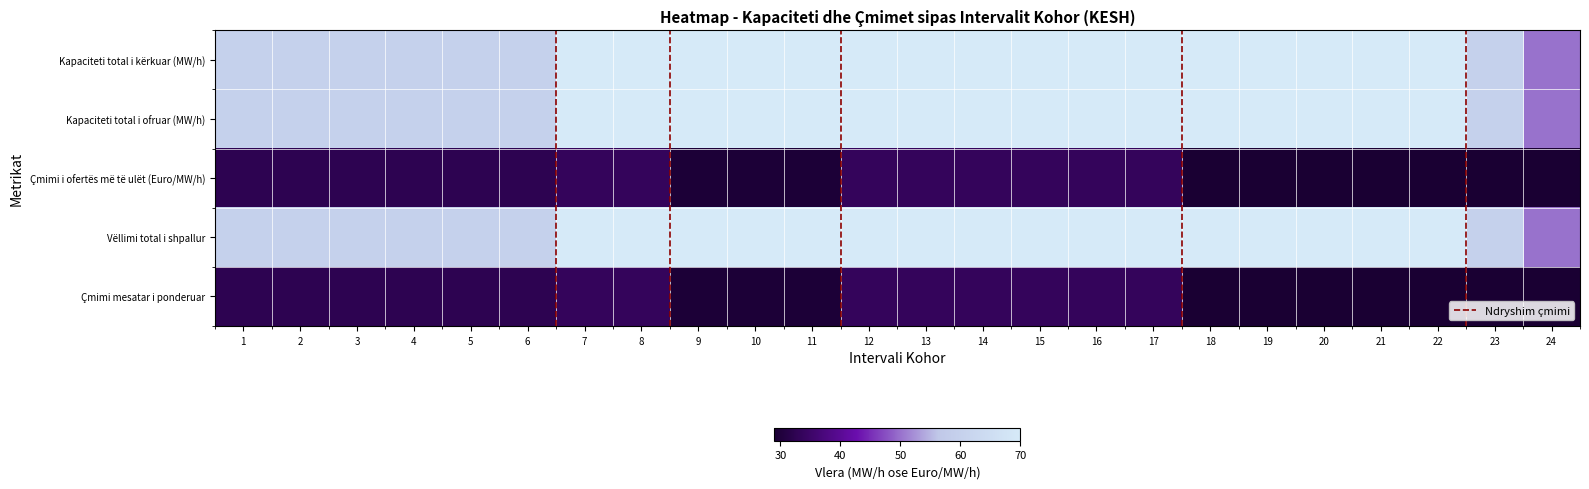

Which series has the largest total across all categories?

Kapaciteti total i kërkuar (MW/h)